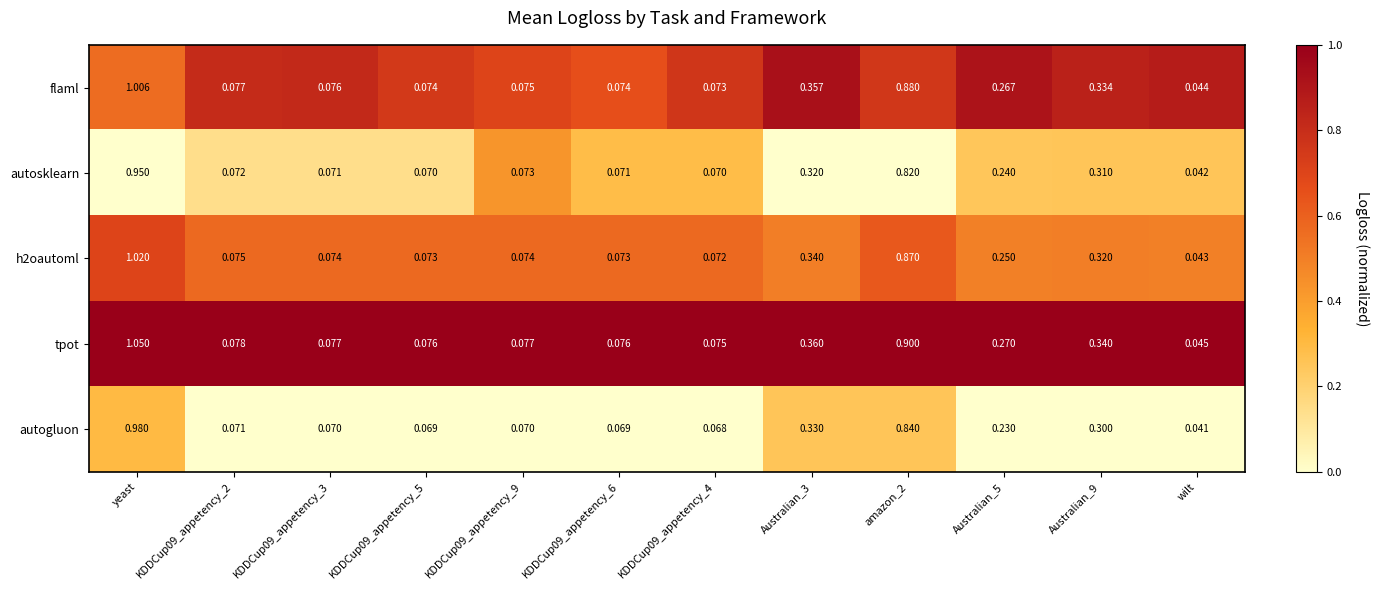

Which series changed the most between KDDCup09_appetency_2 and Australian_3?

tpot